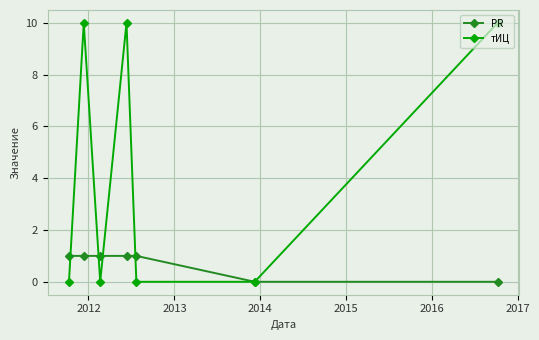

List the series in order of their overall mean, highest first.

тИЦ, PR